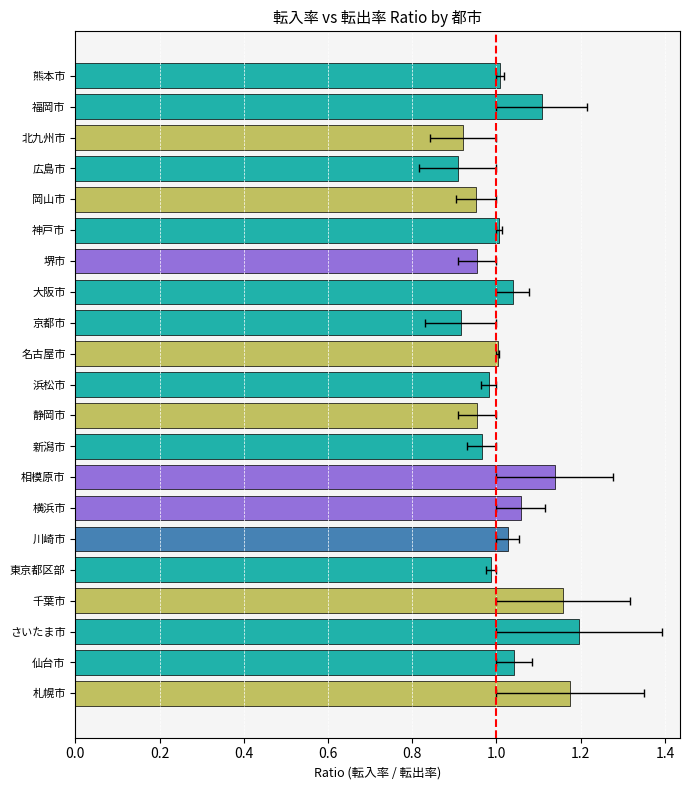

What is the change in value from 岡山市 to 熊本市?

+0.1